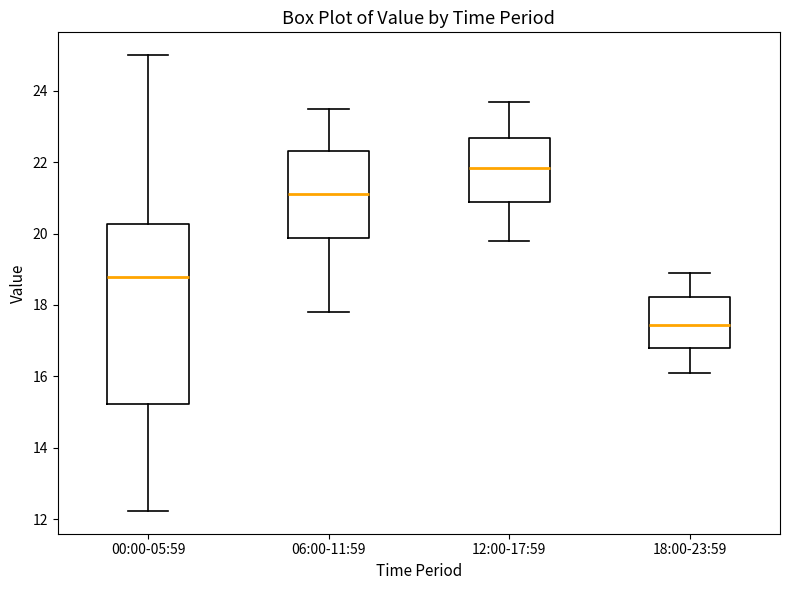

Reading left to right, read every box against the y-axis: the position of its median line, the range the box covers, and the ends of its whiskers. The values are not printed on the chart, so give them approximately, as read against the axis.

00:00-05:59: median 18.8, box 15.2 to 20.2, whiskers 12.2 to 25.0
06:00-11:59: median 21.2, box 19.8 to 22.4, whiskers 17.8 to 23.6
12:00-17:59: median 21.8, box 20.8 to 22.6, whiskers 19.8 to 23.8
18:00-23:59: median 17.4, box 16.8 to 18.2, whiskers 16.2 to 19.0